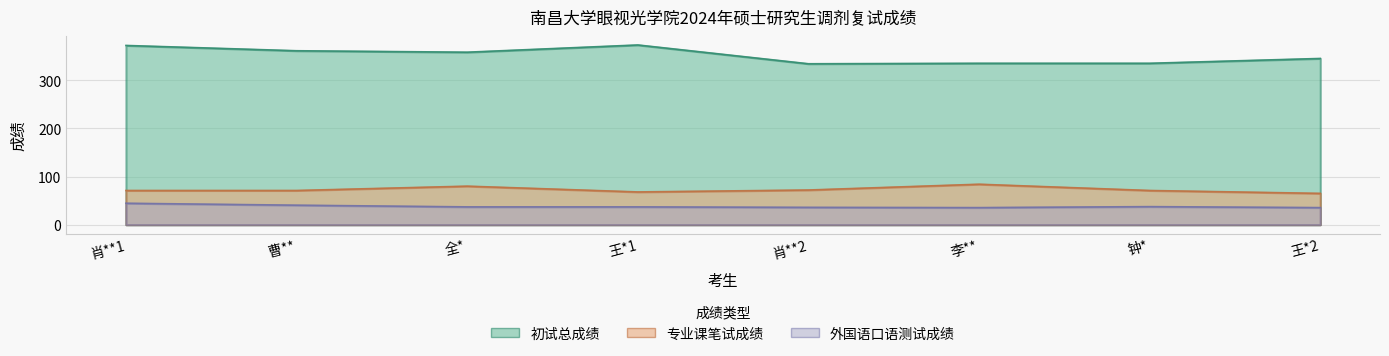

Rank the categories by 初试总成绩 value from lowest to highest.

肖**2, 李**, 钟*, 王*2, 全*, 曹**, 肖**1, 王*1